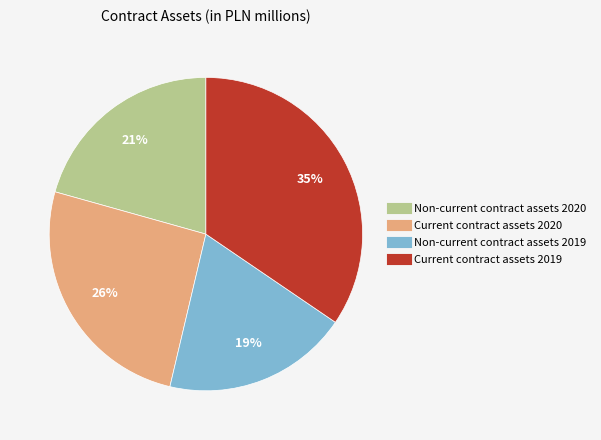

To the nearest percent, what portion does Non-current contract assets 2020 represent?

21%